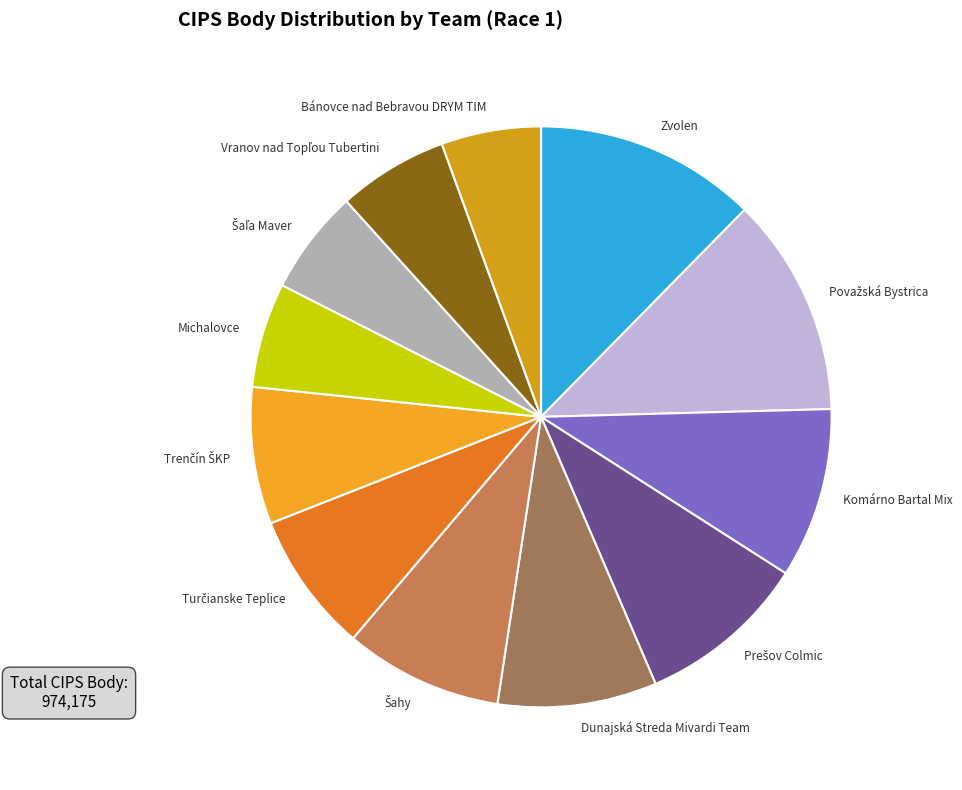

The Michalovce slice represents 6% of the pie. True or false?

True